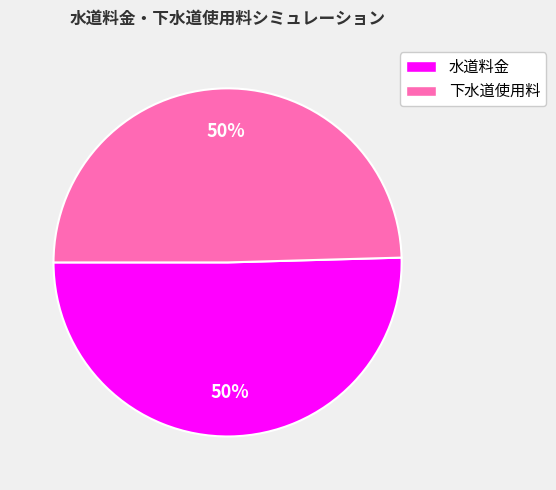

How many slices are in this pie chart?

2